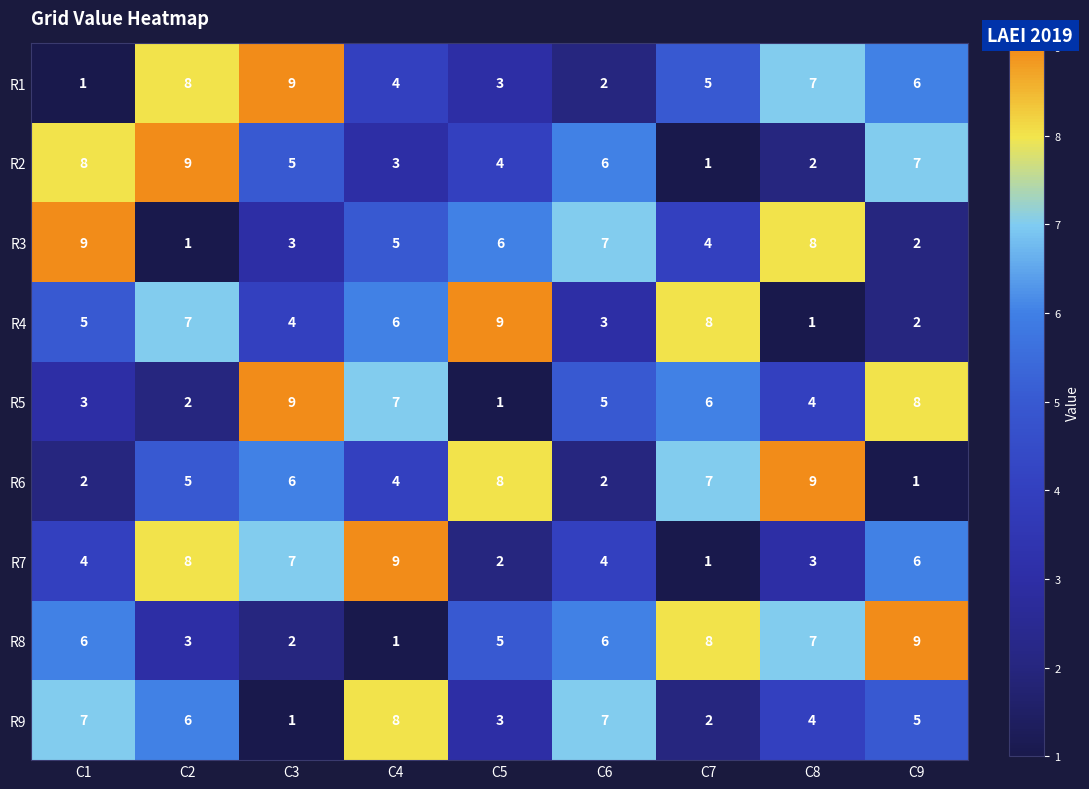

Which series changed the most between C3 and C9?

R8